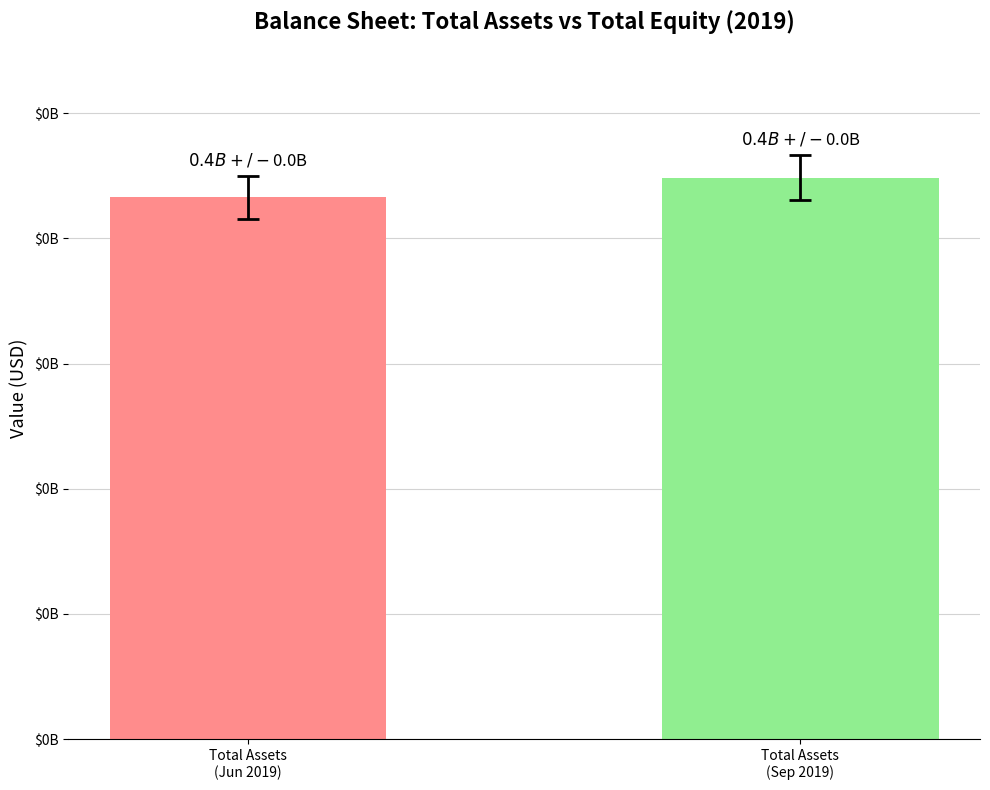

The chart shows a value of 432741000 at Total Assets
(Jun 2019). True or false?

True